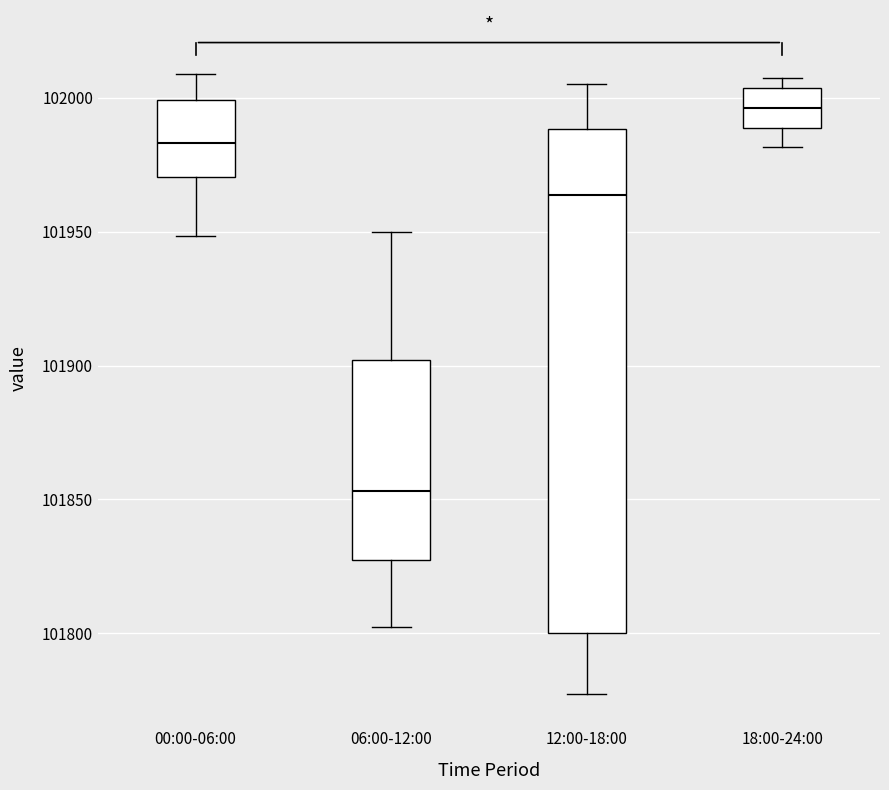

Comparing the boxes themselves (not the whiskers), which one is the tallest?

12:00-18:00